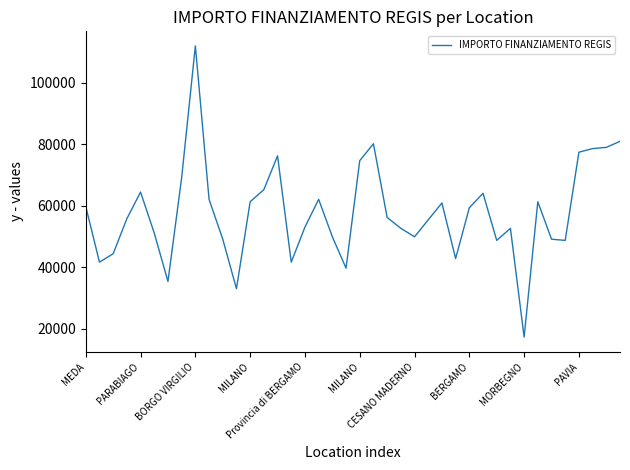

What is the smallest value displayed?

17283.4